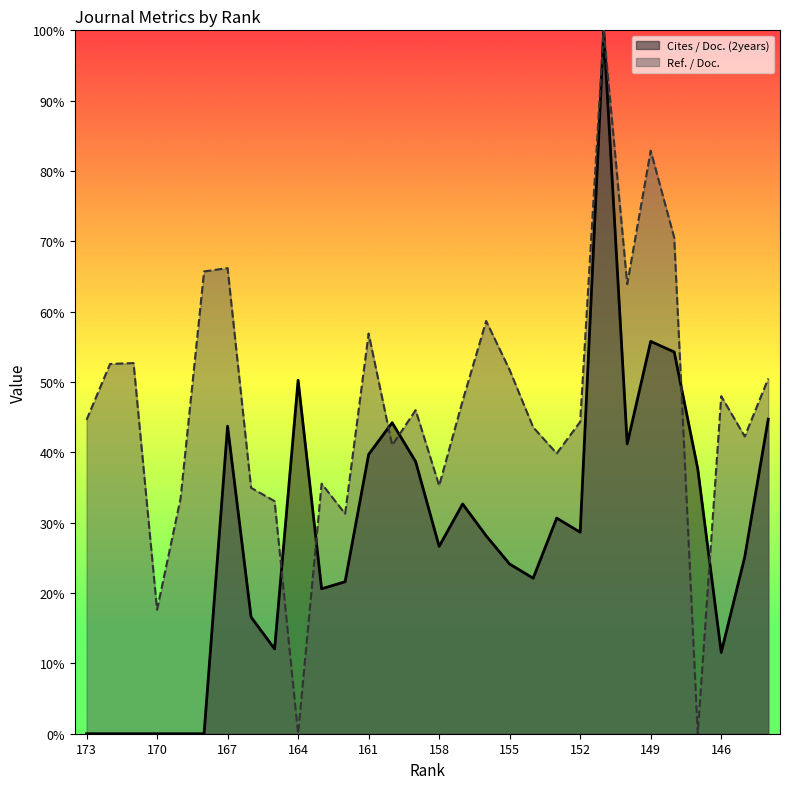

Which series has the largest total across all categories?

Ref. / Doc.